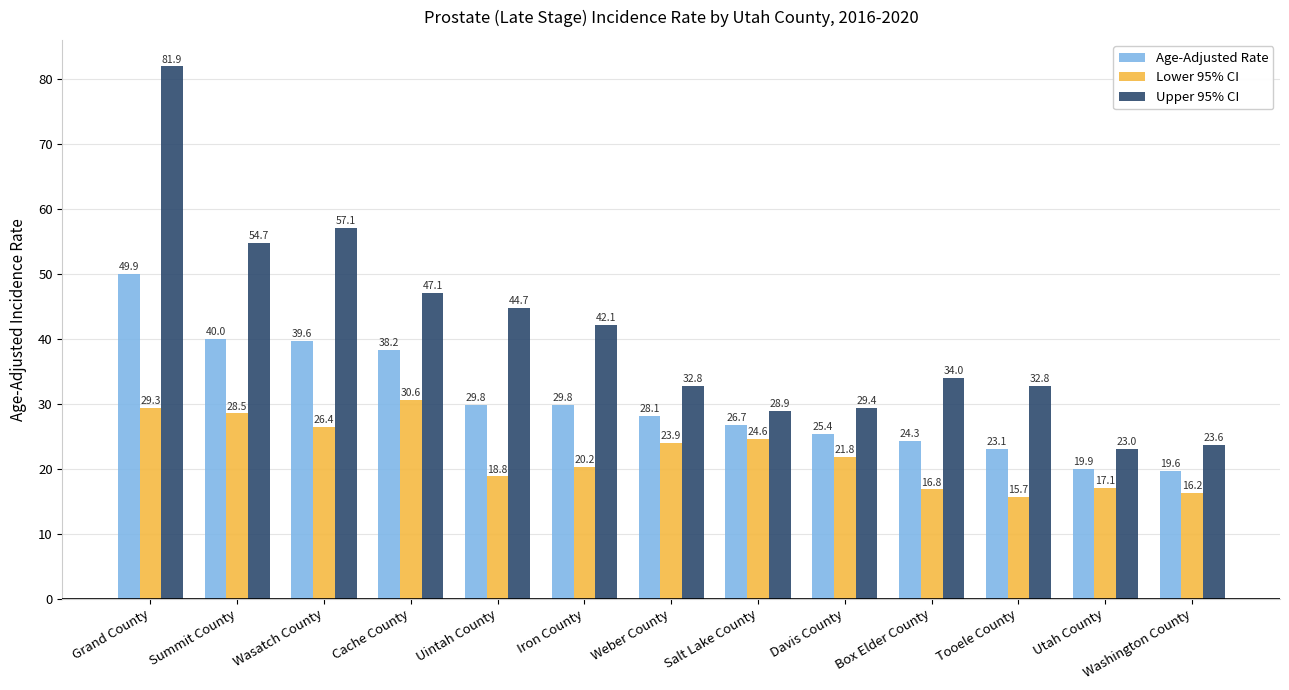

Is it true that Upper 95% CI equals 56.5 at Grand County?

False